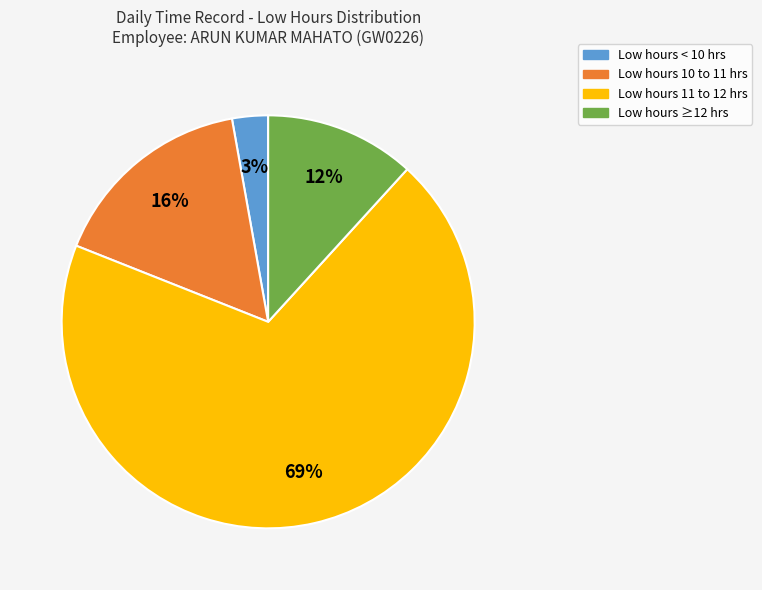

Is there a majority slice in this chart?

Yes